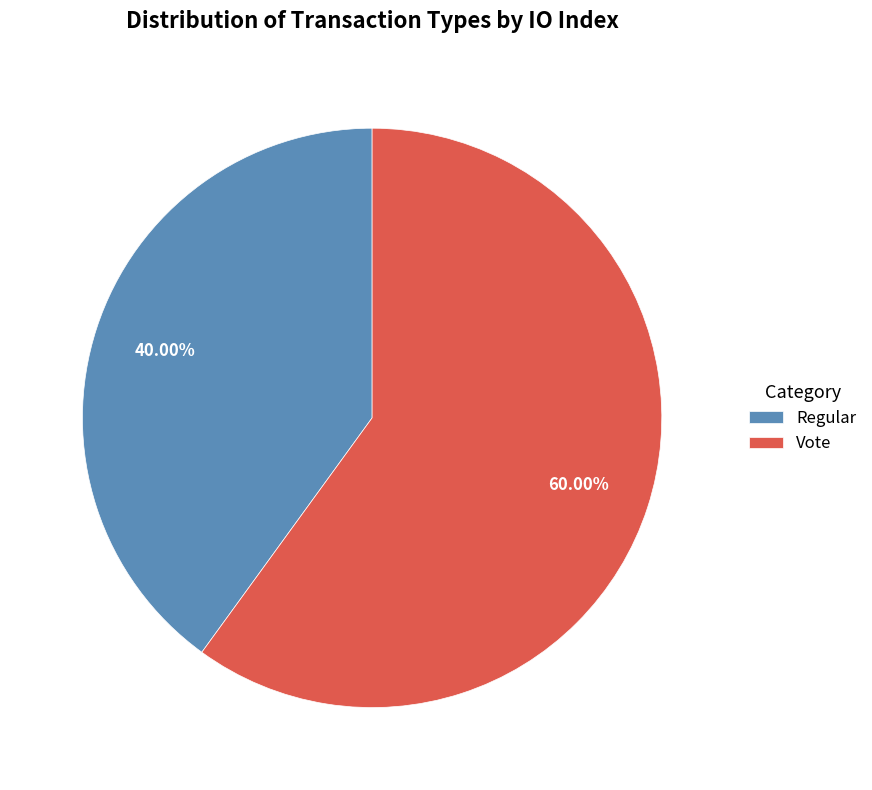

Does Regular represent more than half of the total?

No